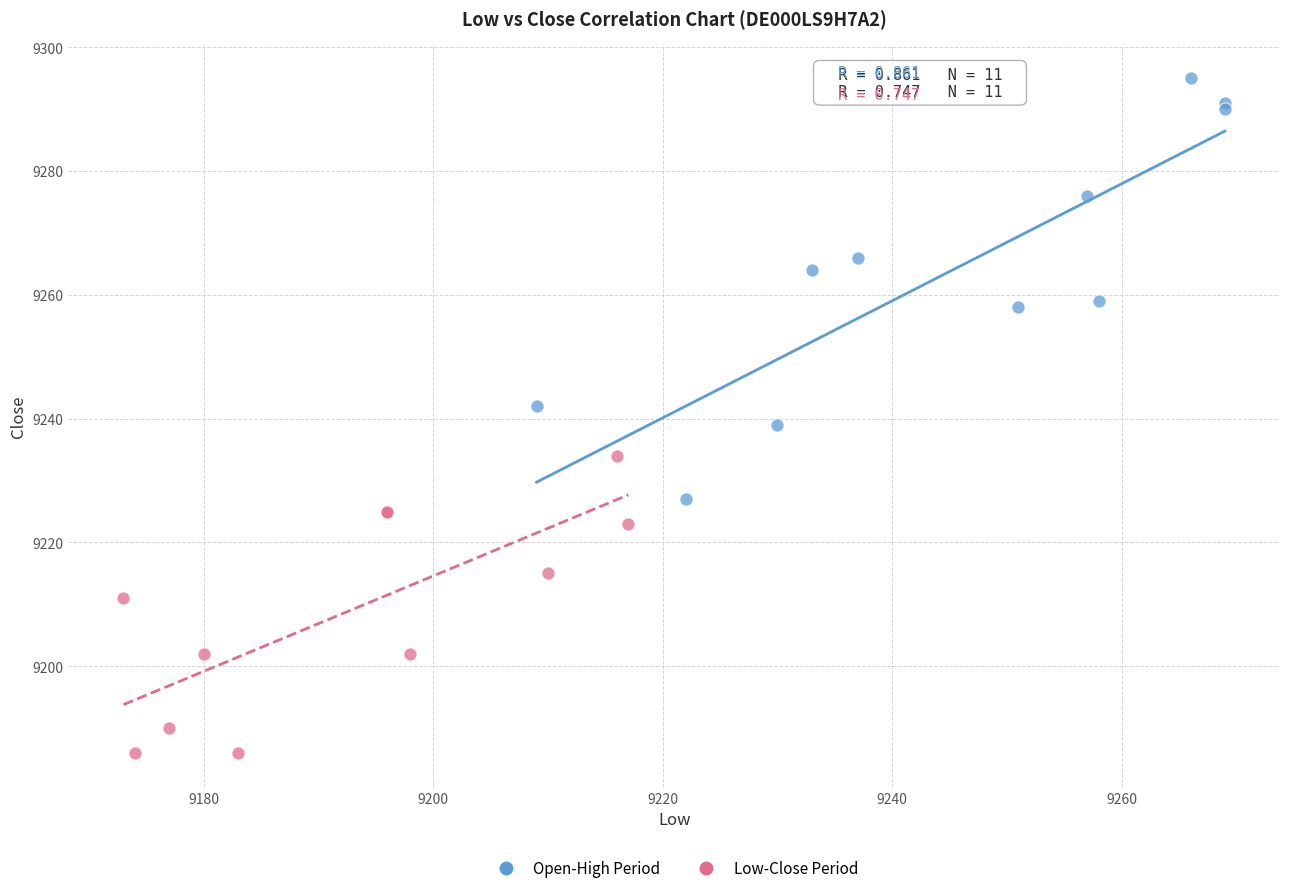

Which series has the widest spread of Y values?

Open-High Period